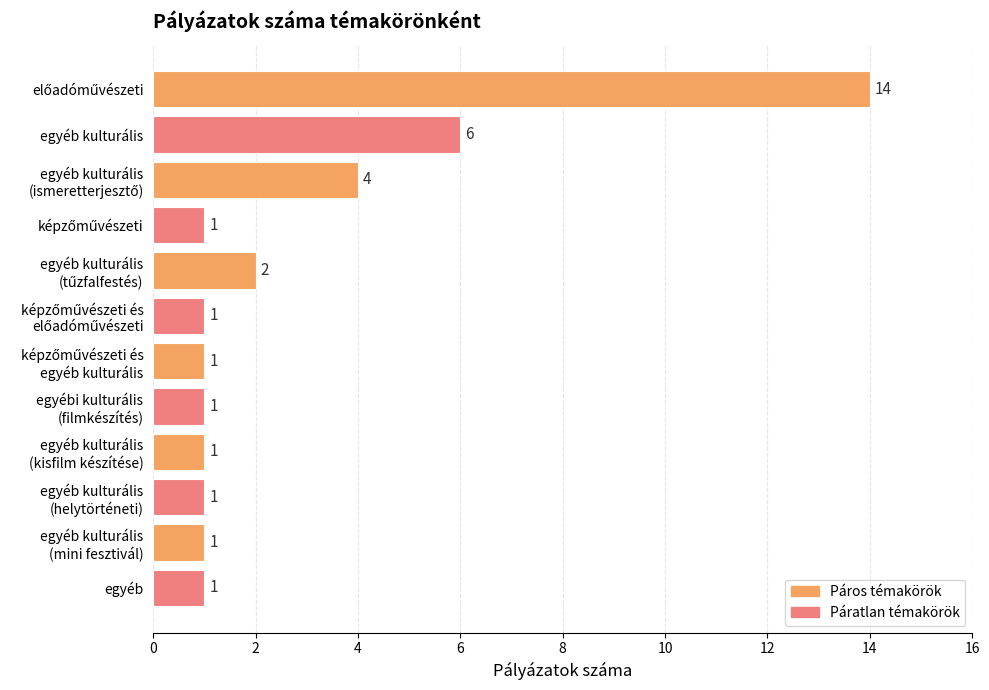

What is the value of the 4th bar from the top?

1